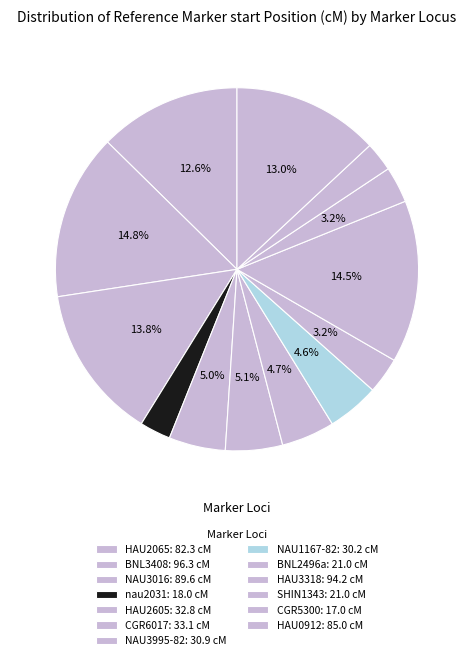

What percentage is the nau2031 slice, to the nearest percent?

3%